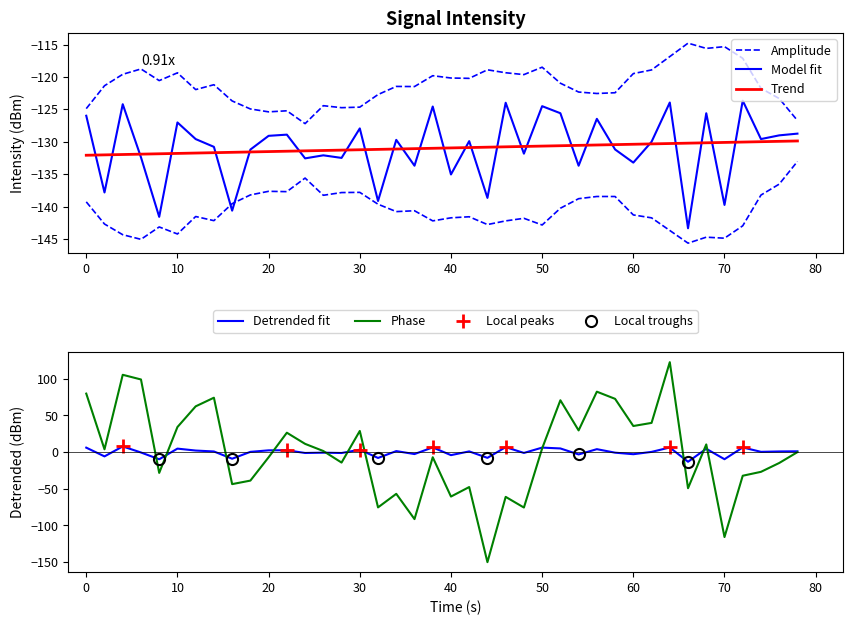

What is the highest value of the Phase series?

122.6